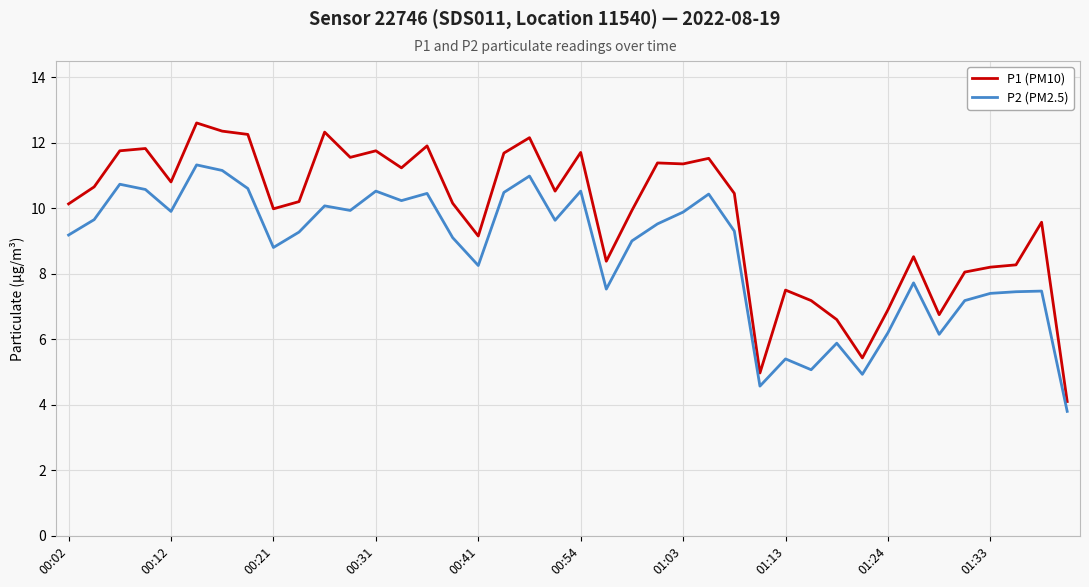

List the series in order of their peak value, lowest first.

P2 (PM2.5), P1 (PM10)